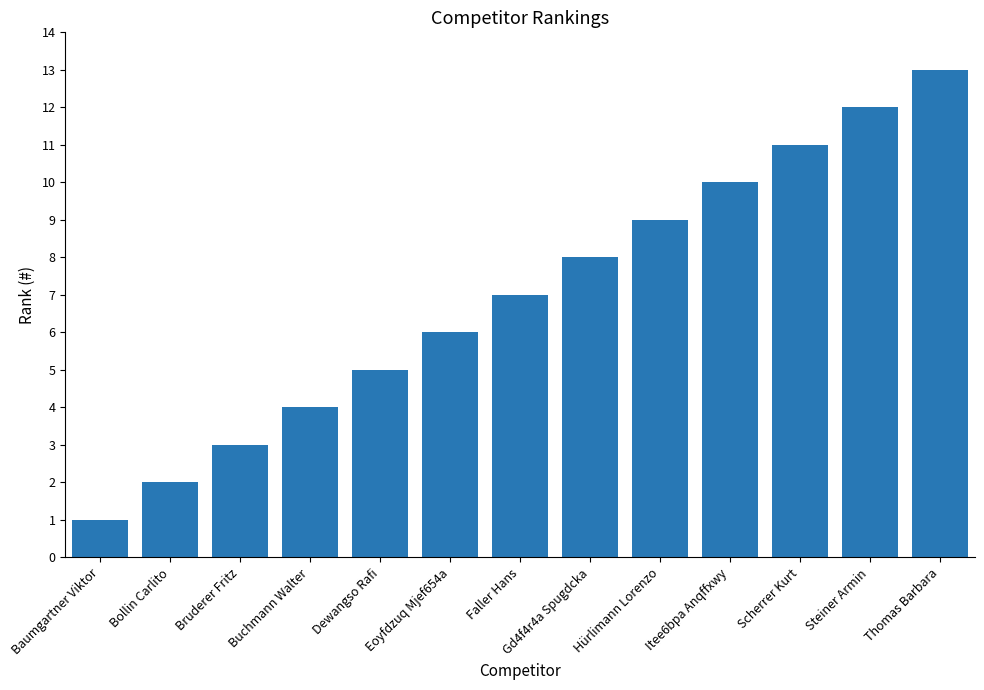

Rank the categories by value from highest to lowest.

Thomas Barbara, Steiner Armin, Scherrer Kurt, Itee6bpa Anqffxwy, Hürlimann Lorenzo, Gd4f4r4a Spugdcka, Faller Hans, Eoyfdzuq Mjef654a, Dewangso Rafi, Buchmann Walter, Bruderer Fritz, Bollin Carlito, Baumgartner Viktor